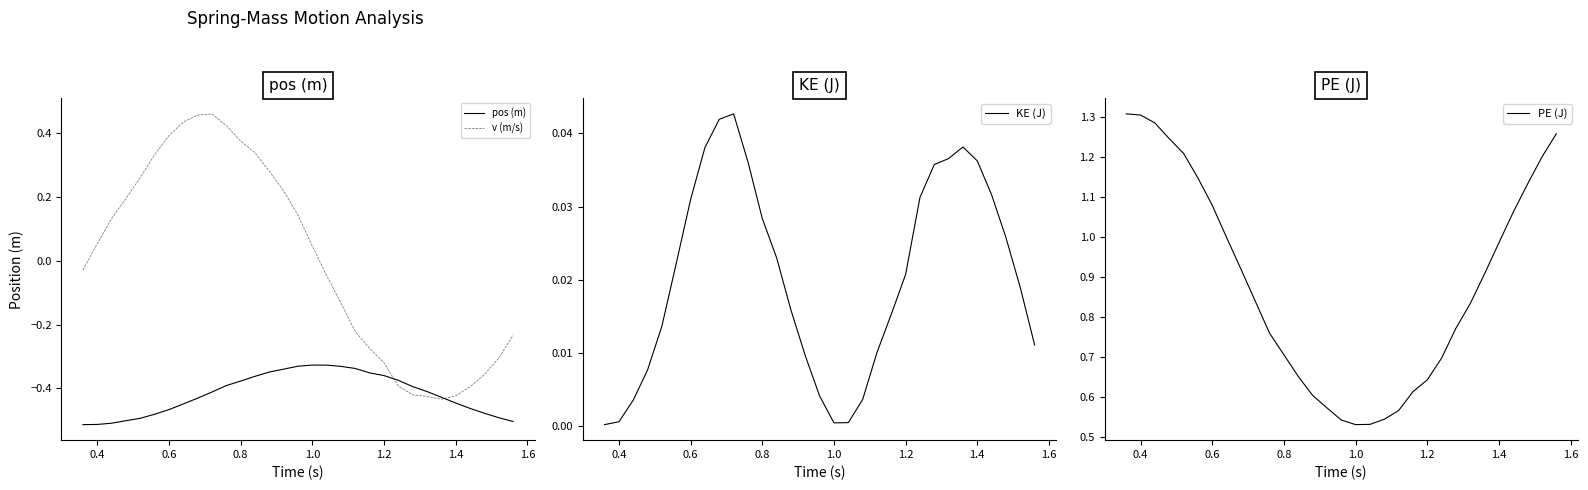

Is it true that v (m/s) equals 0.5 at 0.6?

False